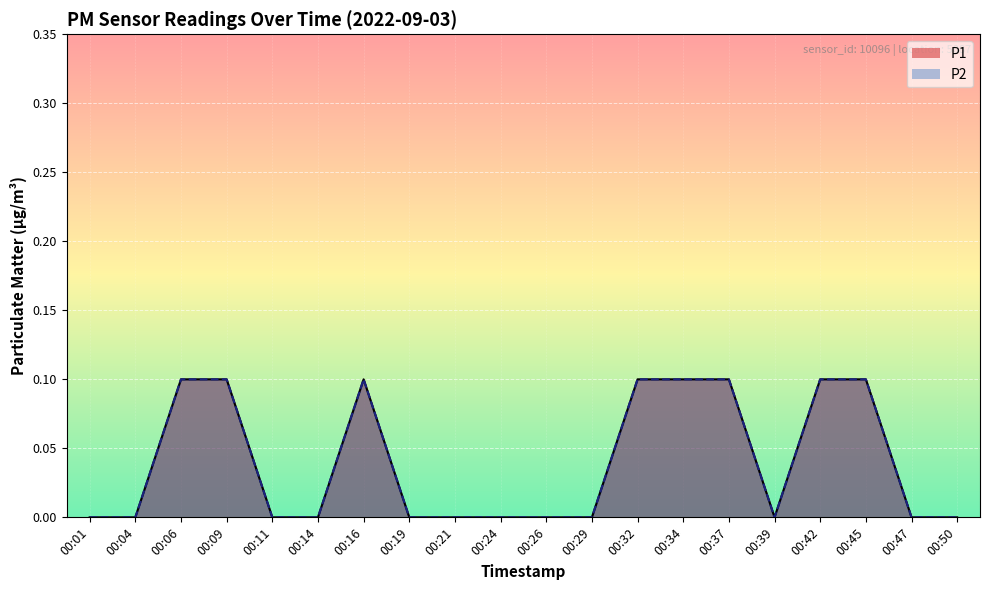

True or false: P2 and P1 intersect in this chart.

False